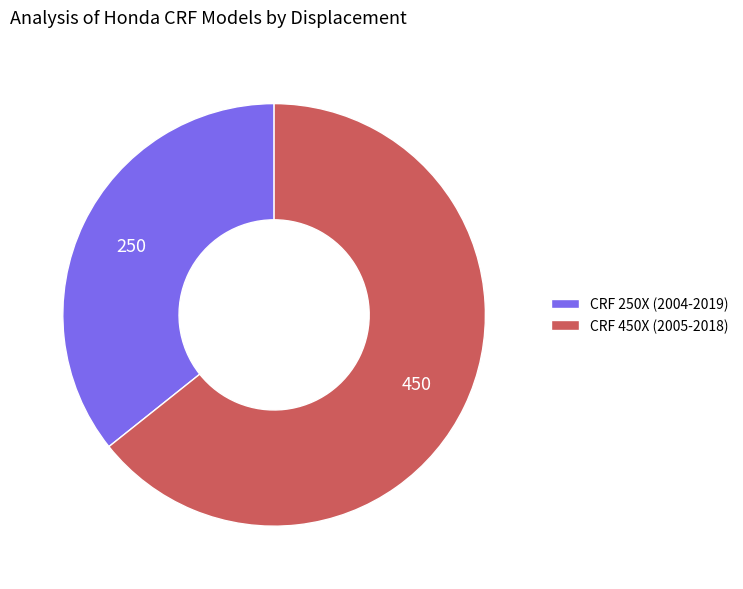

True or false: CRF 450X (2005-2018) accounts for 50% of the total.

False